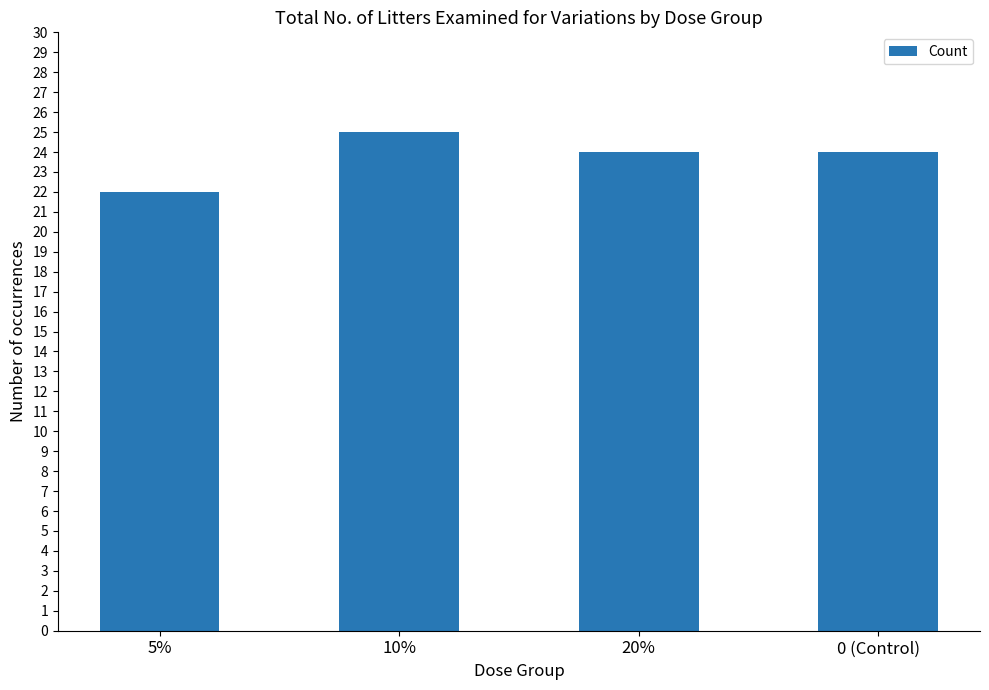

Read the value at 10%.

25